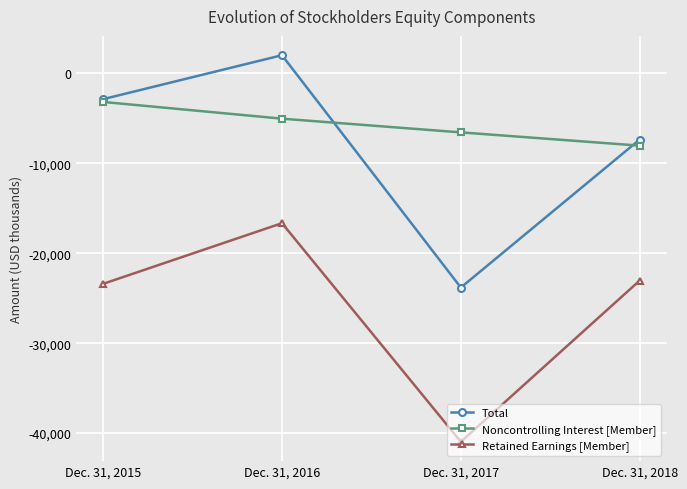

Between Dec. 31, 2015 and Dec. 31, 2016, which series saw the biggest shift?

Retained Earnings [Member]